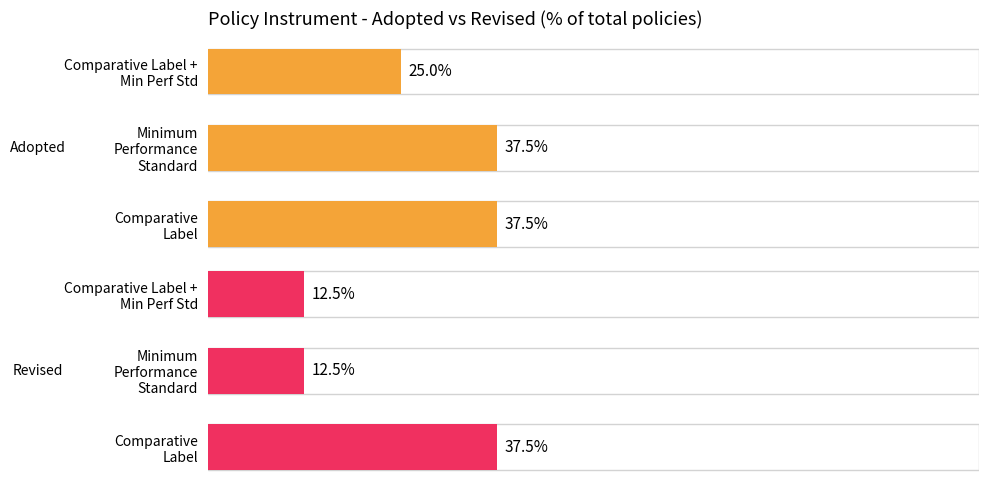

What are all the series names shown in the legend?

Adopted, Revised